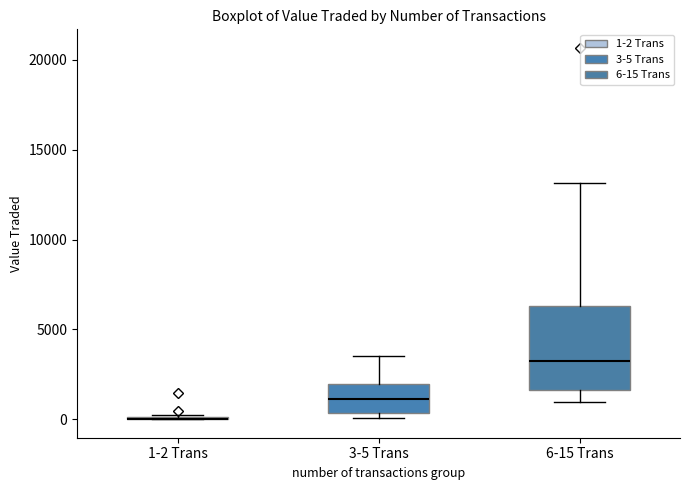

Where does the median line of the box for 6-15 Trans sit on the y-axis? The values are not printed on the chart, so give them approximately, as read against the axis.

3000